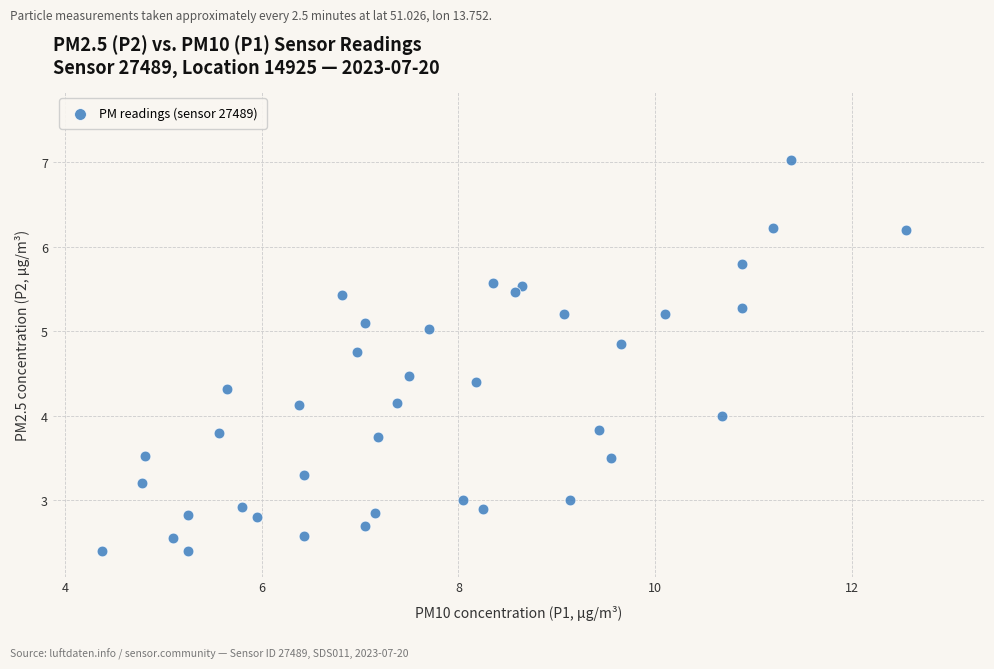

What is the range of Y values (max minus min)?

4.6